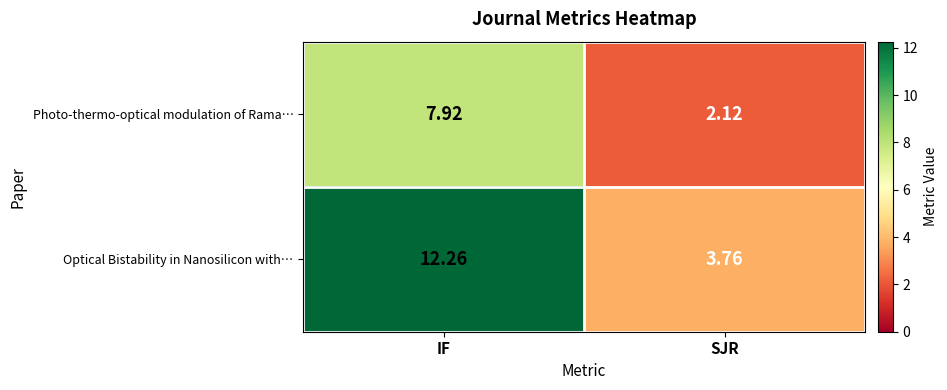

Which series has the largest range (max minus min)?

Optical Bistability in Nanosilicon with…